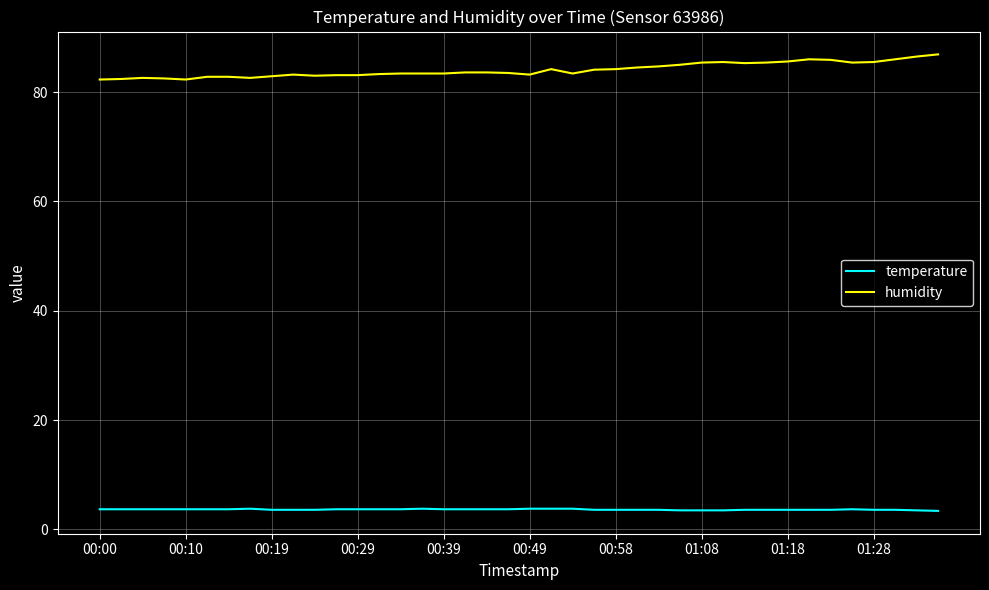

True or false: temperature and humidity intersect in this chart.

False